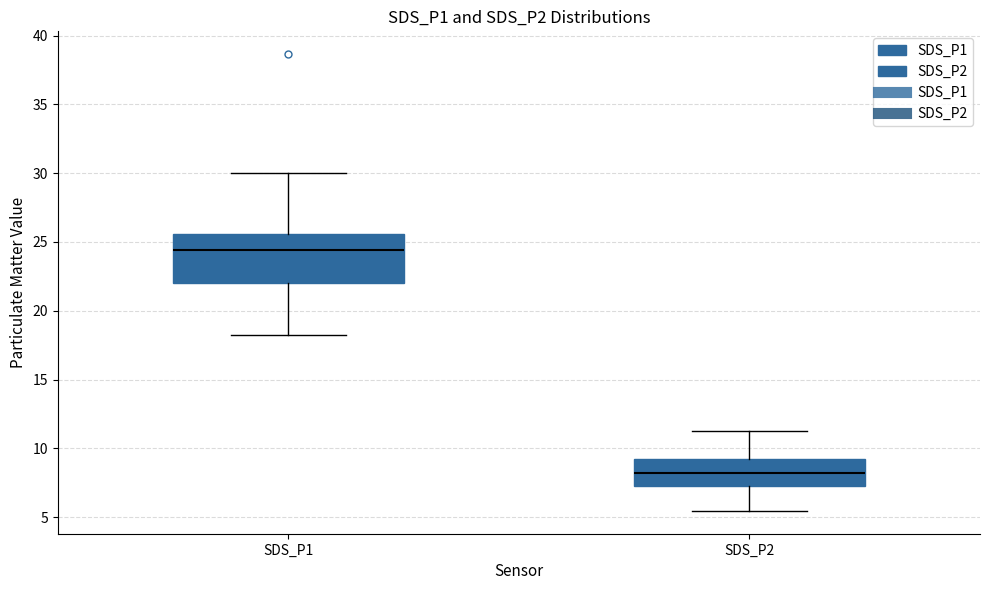

Where does the median line of the box for SDS_P1 sit on the y-axis? The values are not printed on the chart, so give them approximately, as read against the axis.

24.5